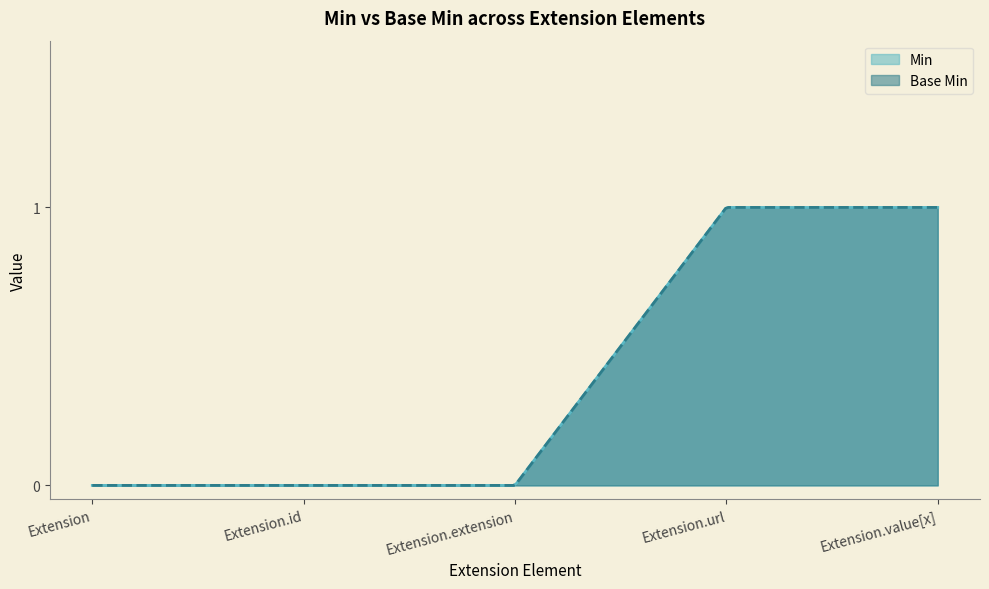

The value of Min at Extension.value[x] is 2. True or false?

False